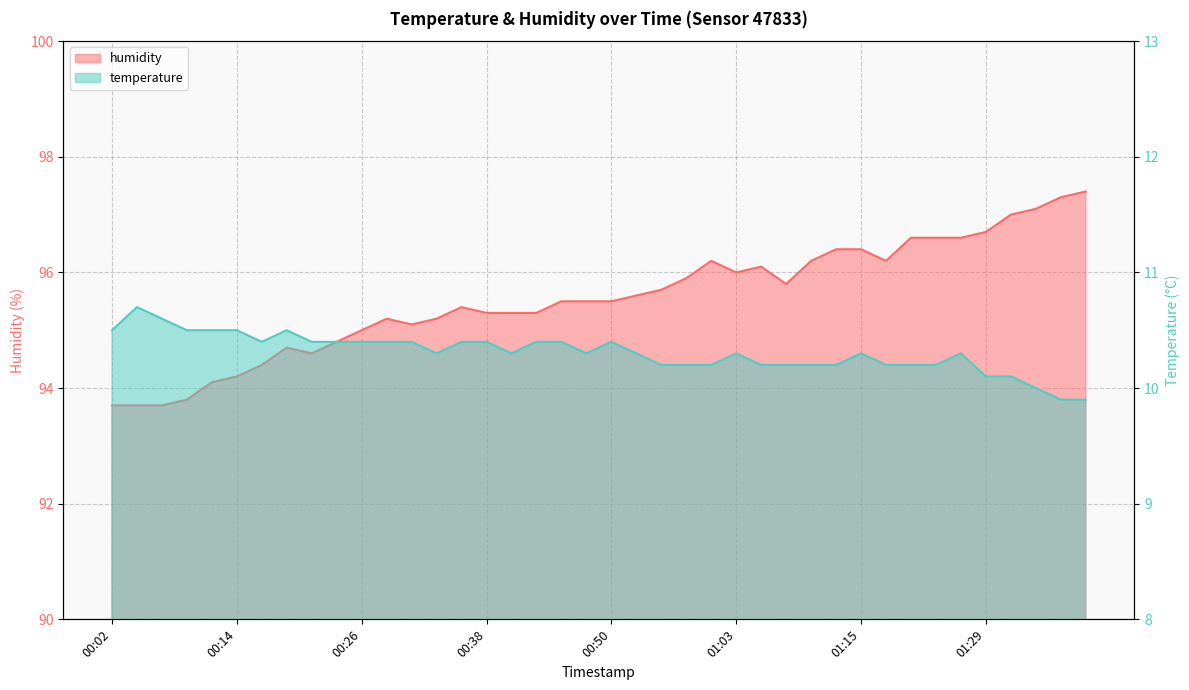

At which category does the chart reach its minimum across all series?

01:36